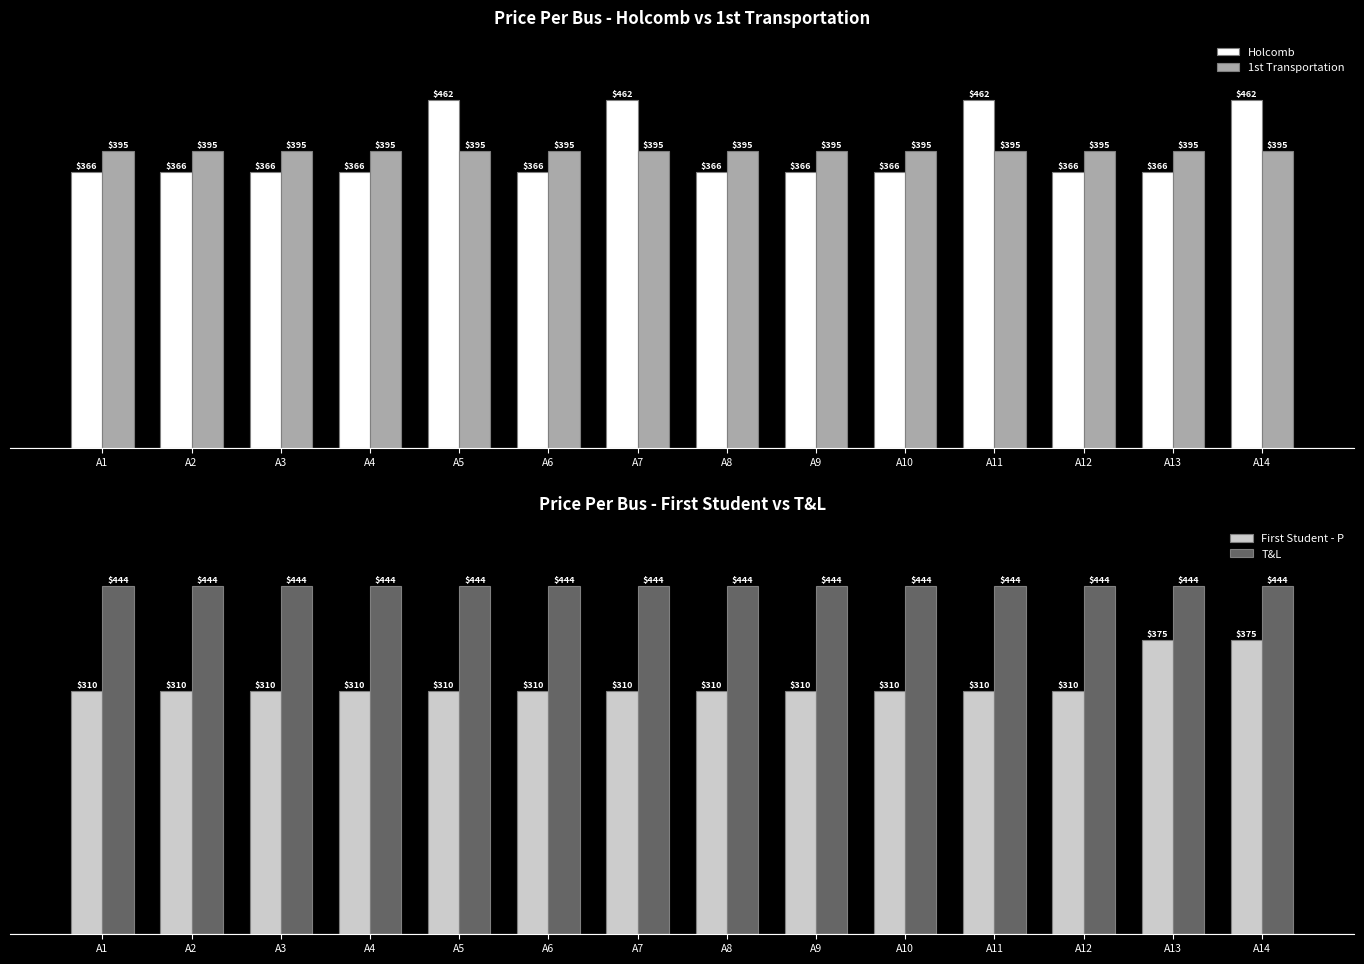

Reading left to right, list all the values displayed in this chart.

Holcomb: 366	366	366	366	462	366	462	366	366	366	462	366	366	462
1st Transportation: 395	395	395	395	395	395	395	395	395	395	395	395	395	395
First Student - P: 310	310	310	310	310	310	310	310	310	310	310	310	375	375
T&L: 444	444	444	444	444	444	444	444	444	444	444	444	444	444